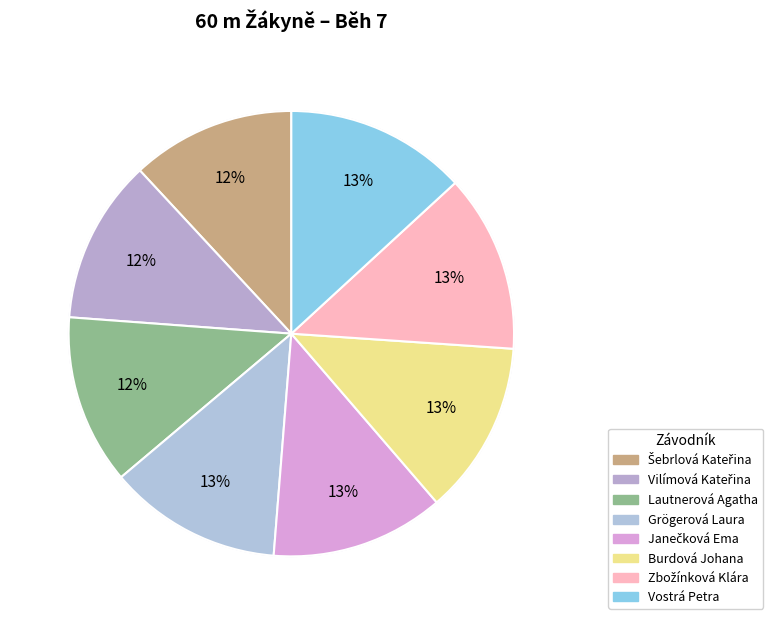

How many segments does this pie chart have?

8